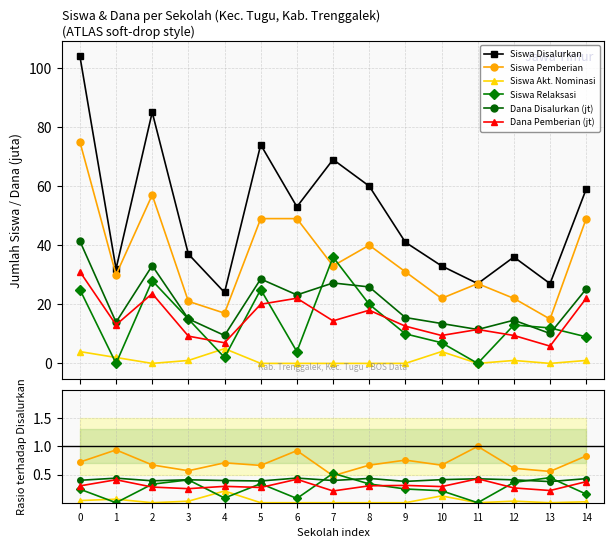

How many positive values does the Siswa Akt. Nominasi series have?

7